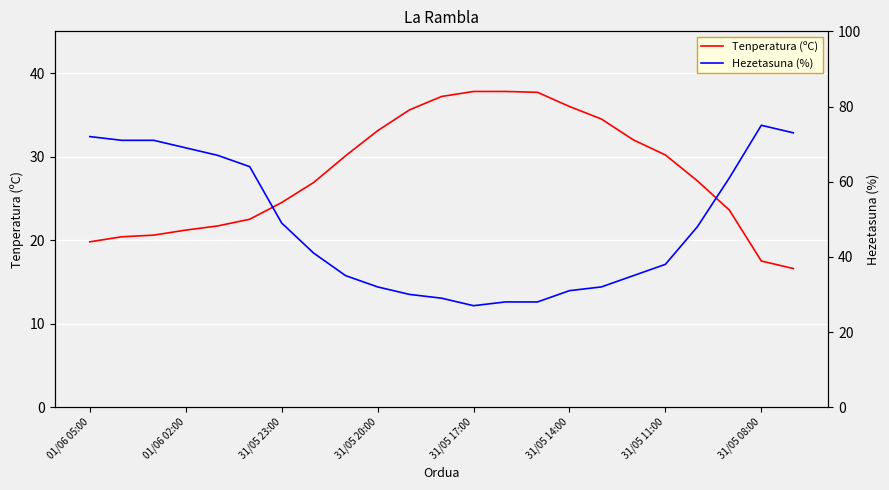

What is the value of the Tenperatura (ºC) point at the 5th from the left?

21.7